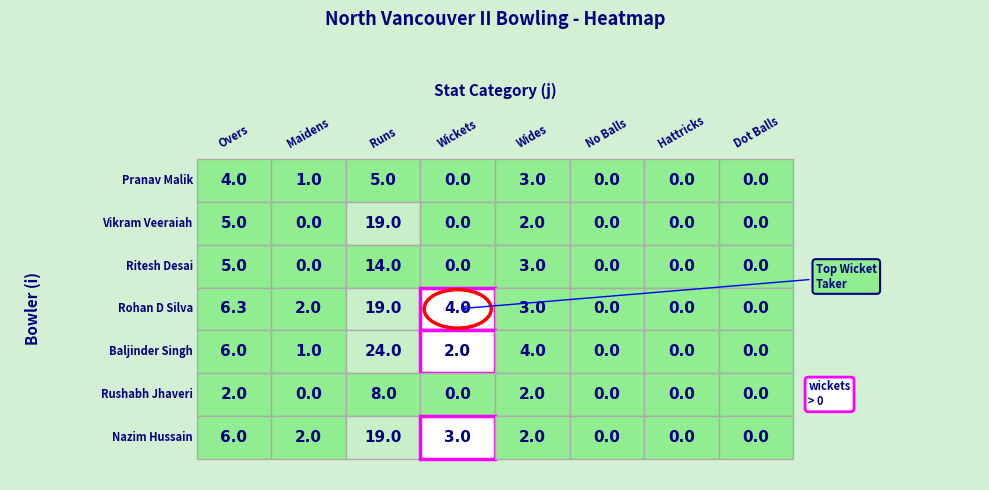

What is the difference between the highest and lowest values at 2?

19.0